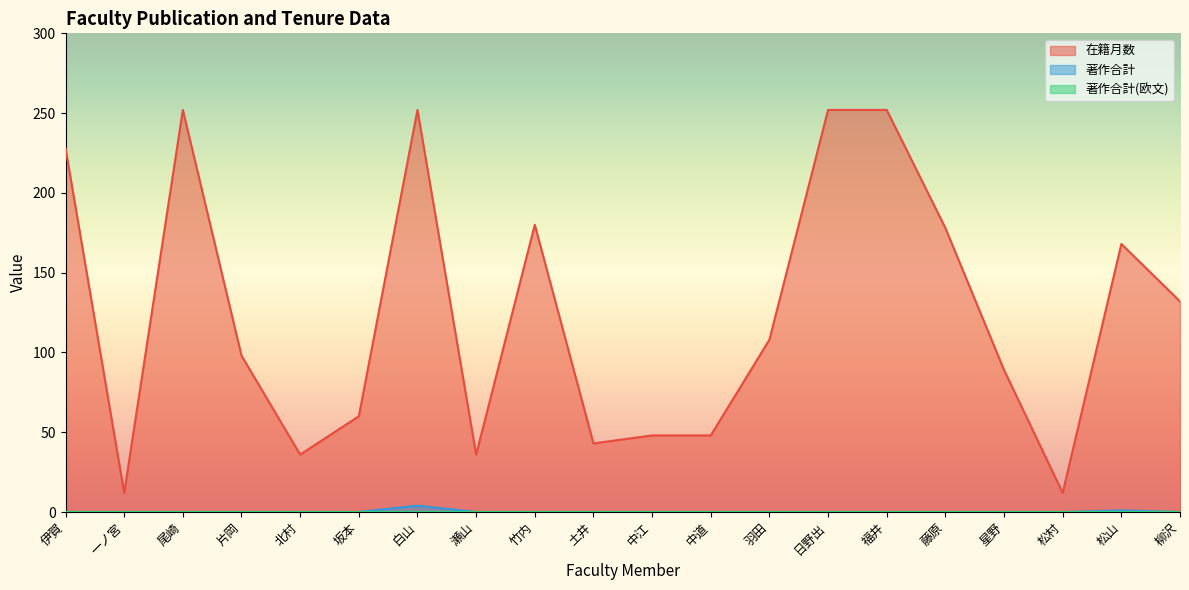

What is the total value across all series at 中江?

48